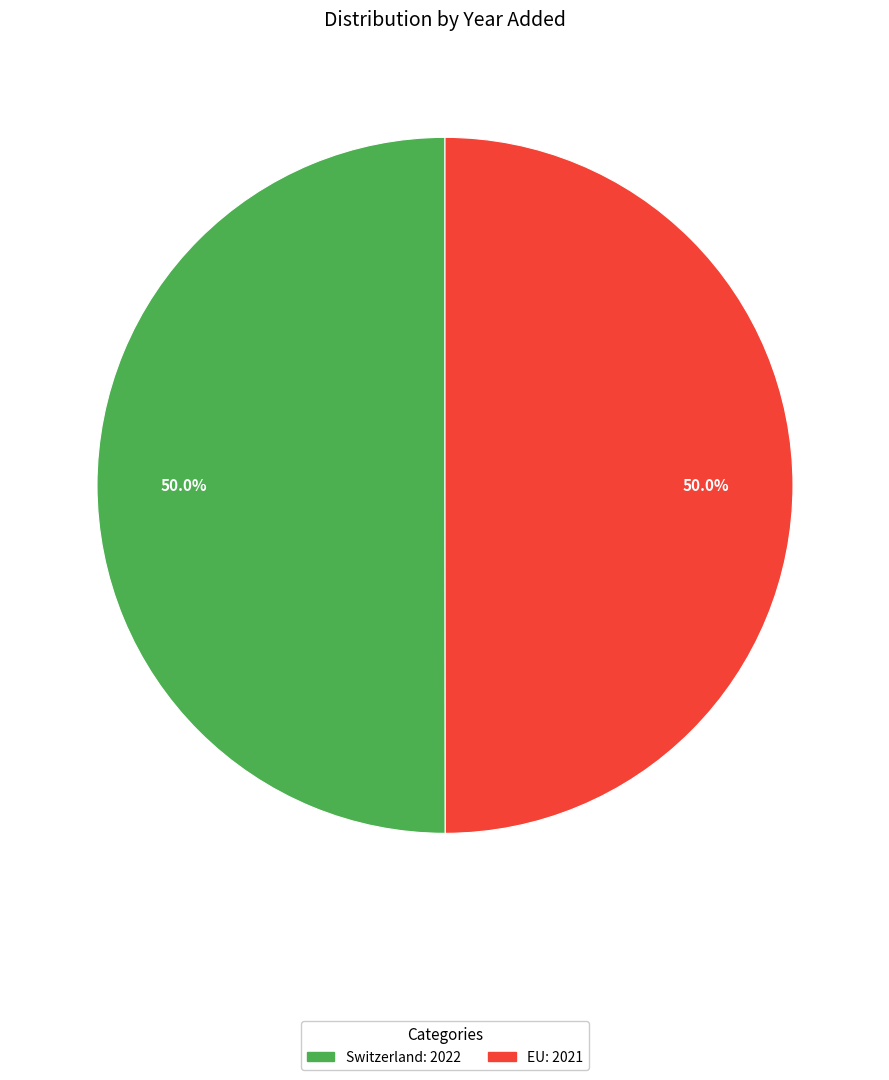

Approximately how many times larger is the value at EU compared to Switzerland?

1.0